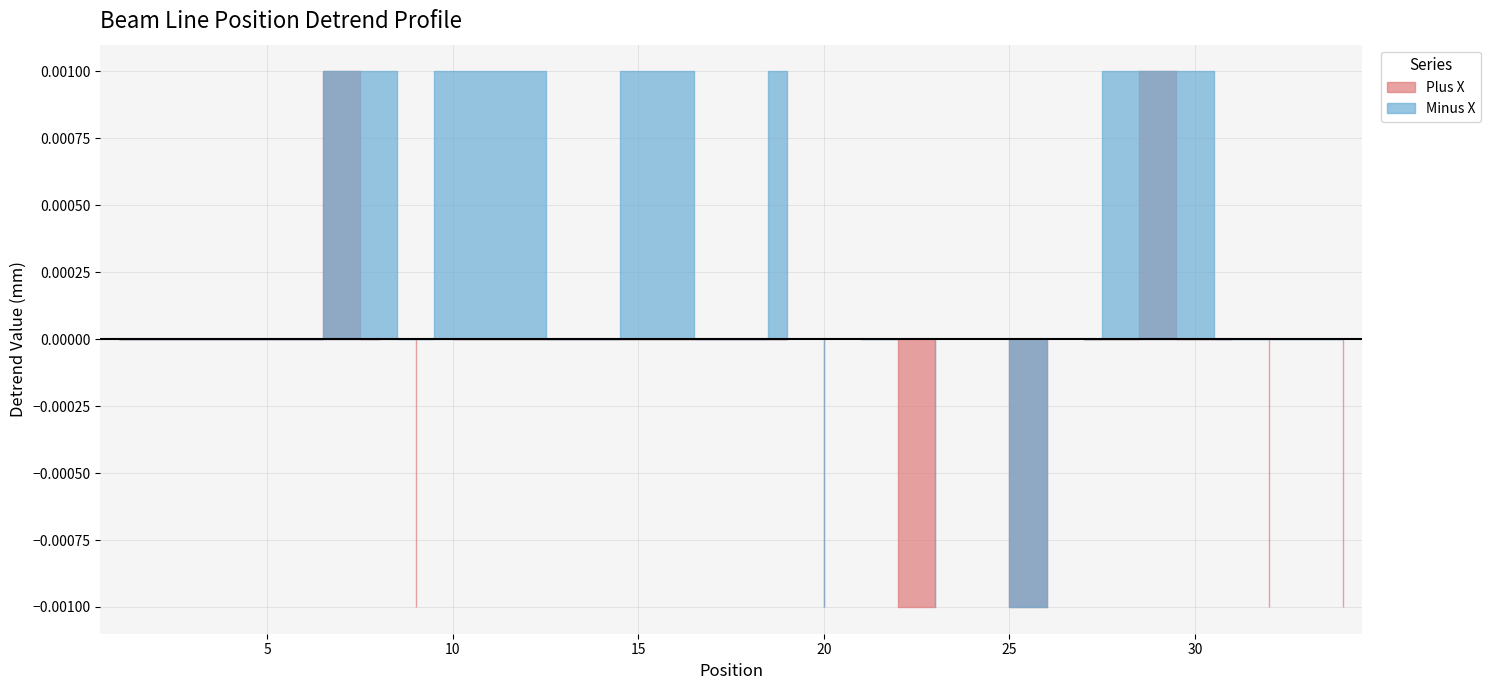

At which category is the sum across all series the highest?

29